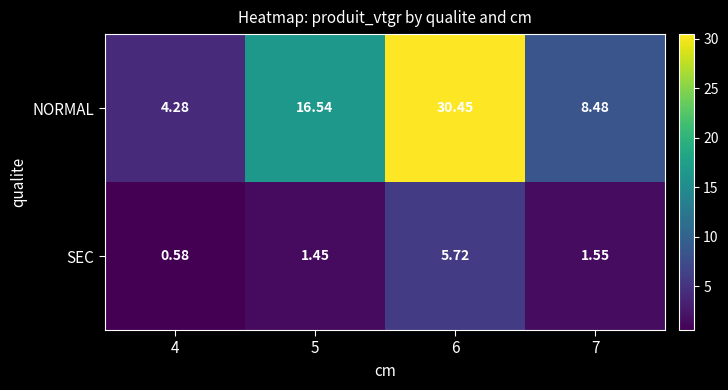

Which series changed the most between 4 and 6?

NORMAL